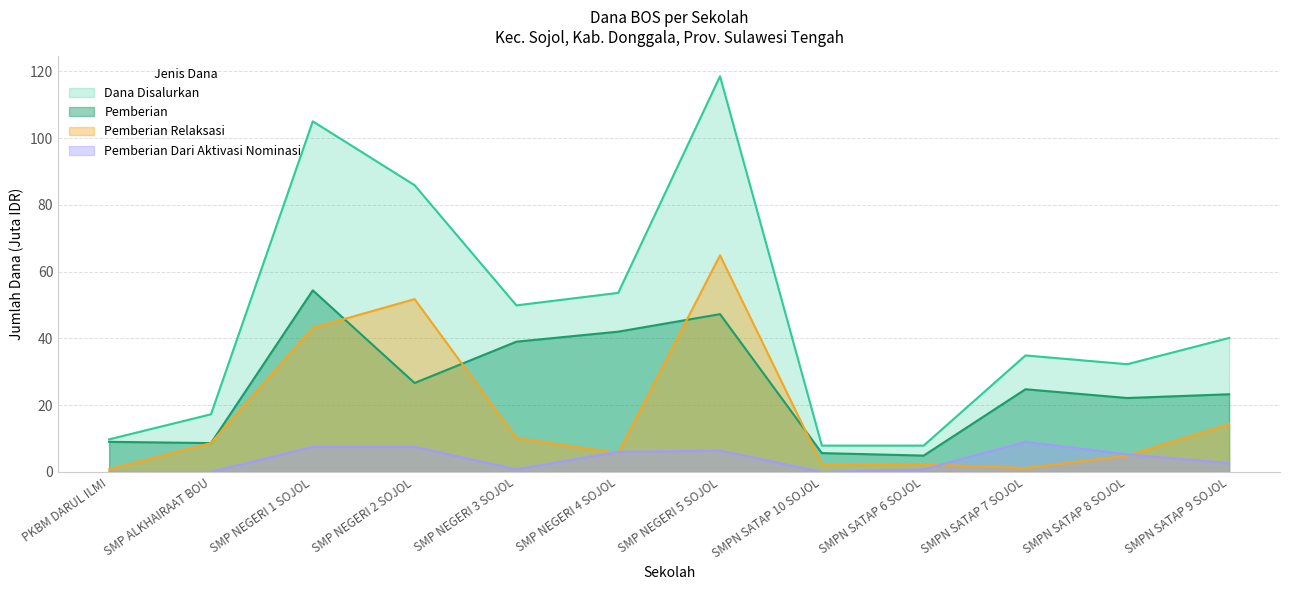

Which series has the largest total across all categories?

Dana Disalurkan